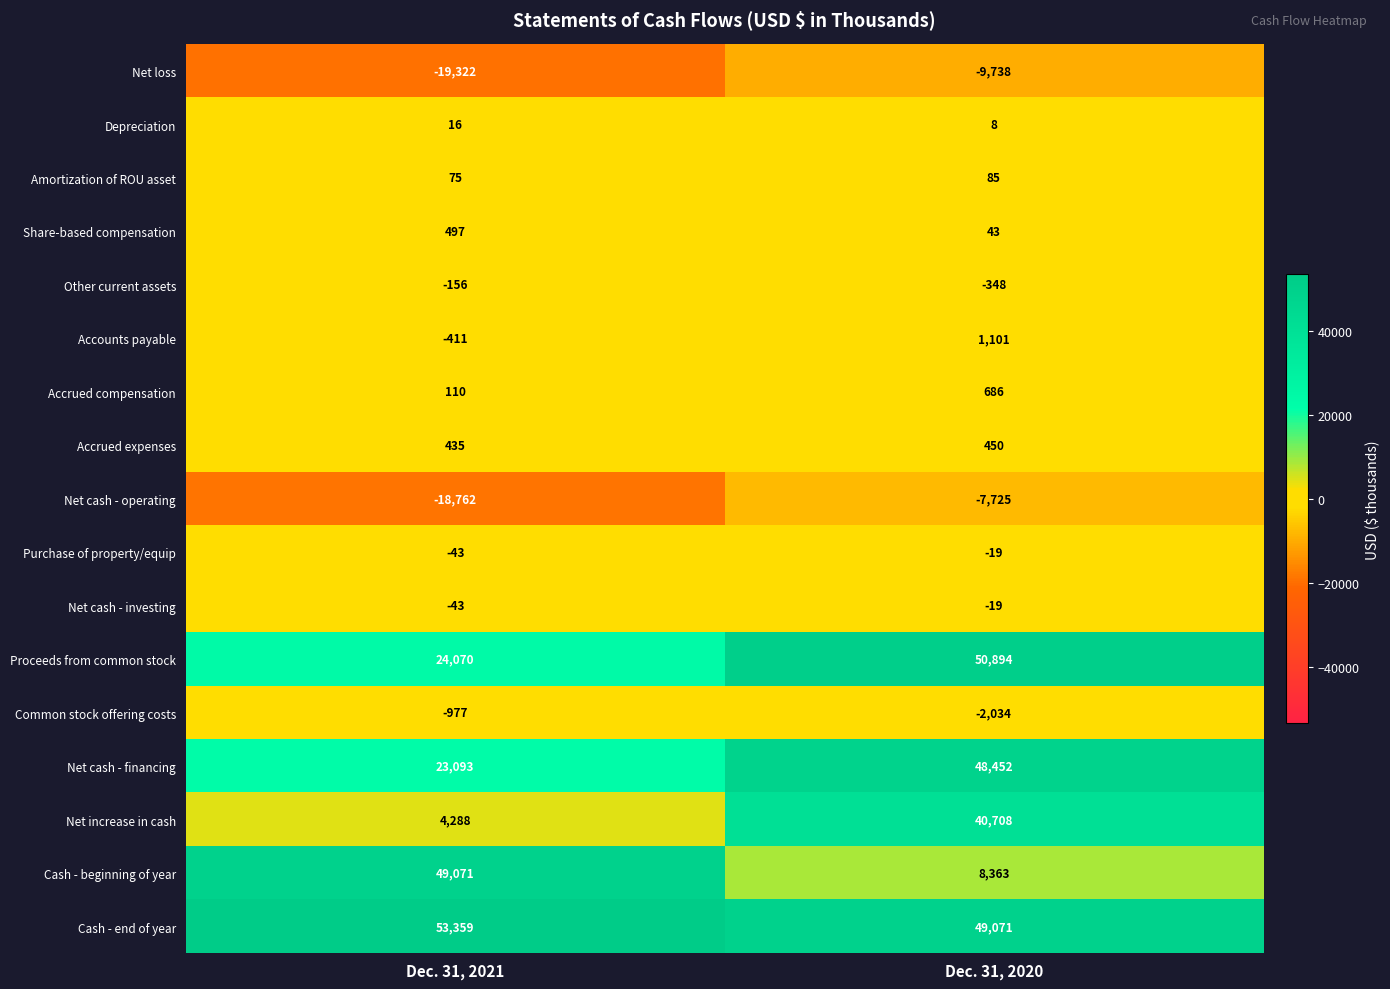

What is the spread (max minus min) of values at Dec. 31, 2020?

60632